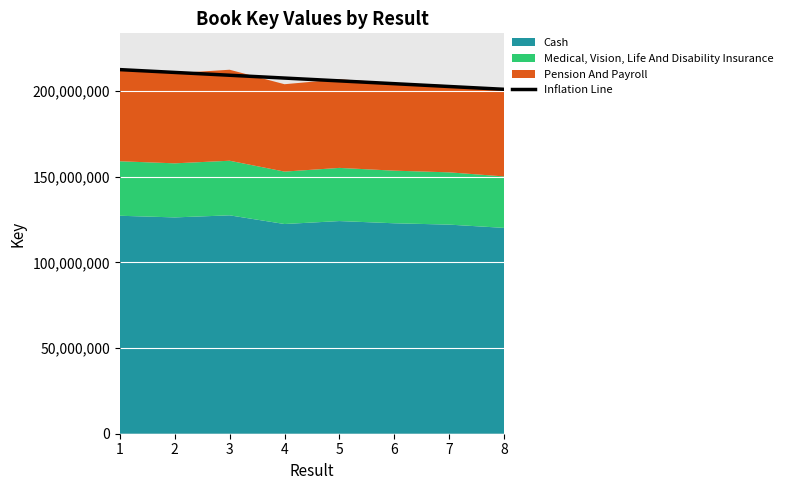

What is the greatest value displayed?

212462773.7